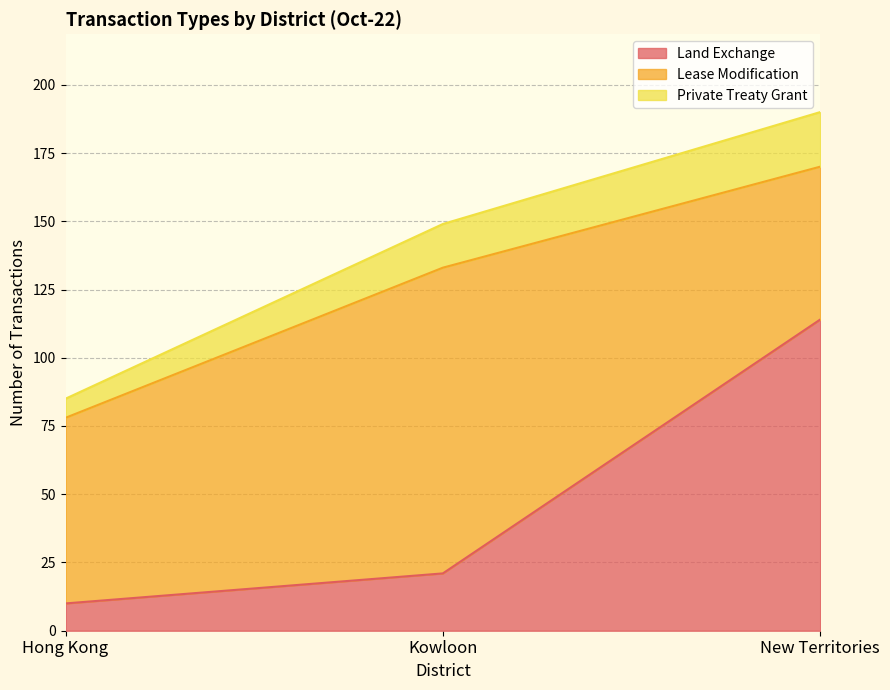

Is the value of Land Exchange at Hong Kong greater than the value of Private Treaty Grant at Kowloon?

No